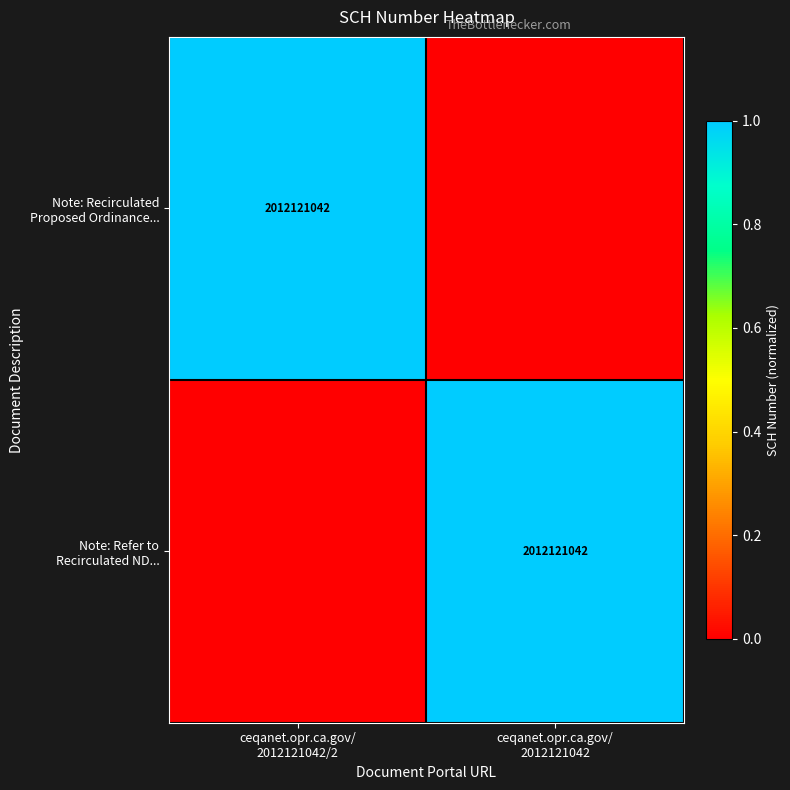

What is the total value across all series at ceqanet.opr.ca.gov/
2012121042/2?

1